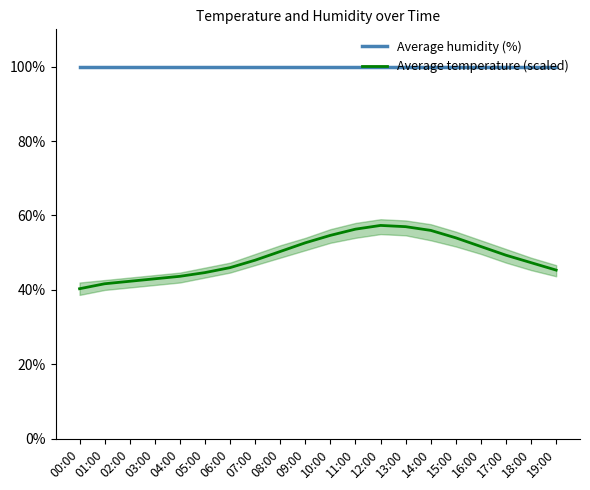

Is this an area chart (filled region under the line)?

No